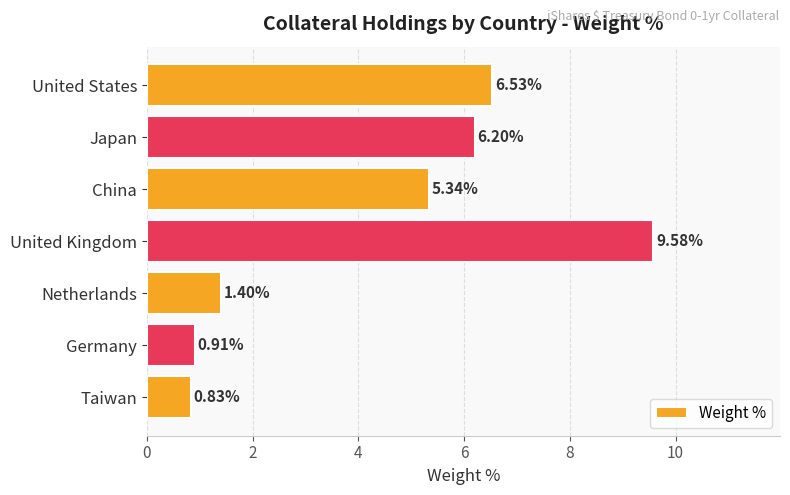

What is the change in value from China to United Kingdom?

+4.2